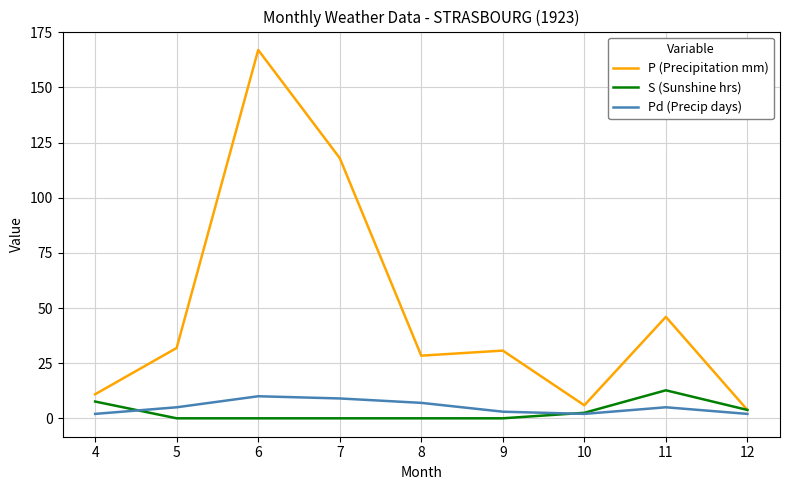

True or false: P (Precipitation mm) and Pd (Precip days) intersect in this chart.

False